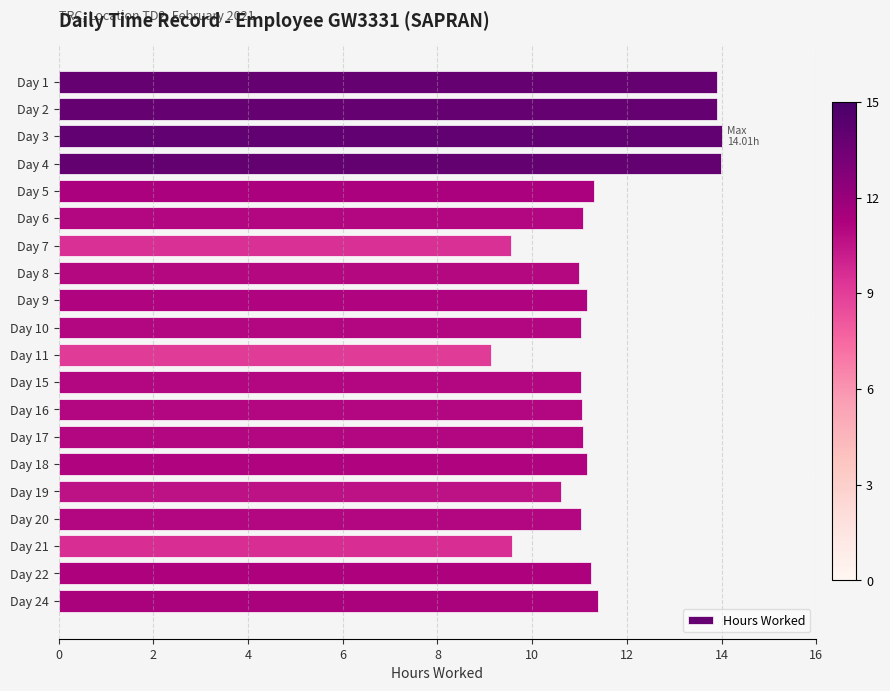

The chart shows a value of 15.2 at Day 9. True or false?

False